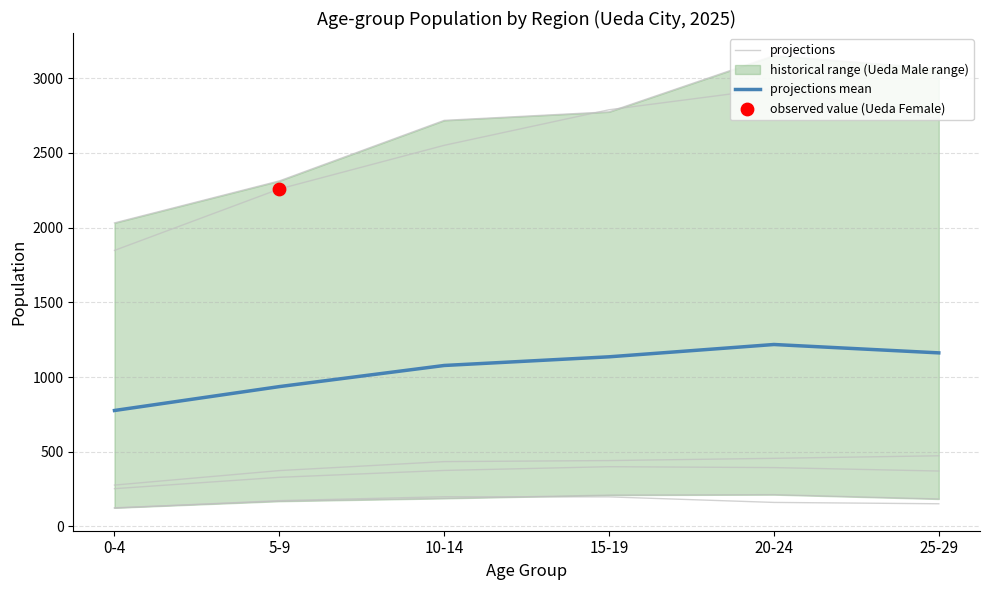

The value of projections mean at 25-29 is 1161.5. True or false?

True